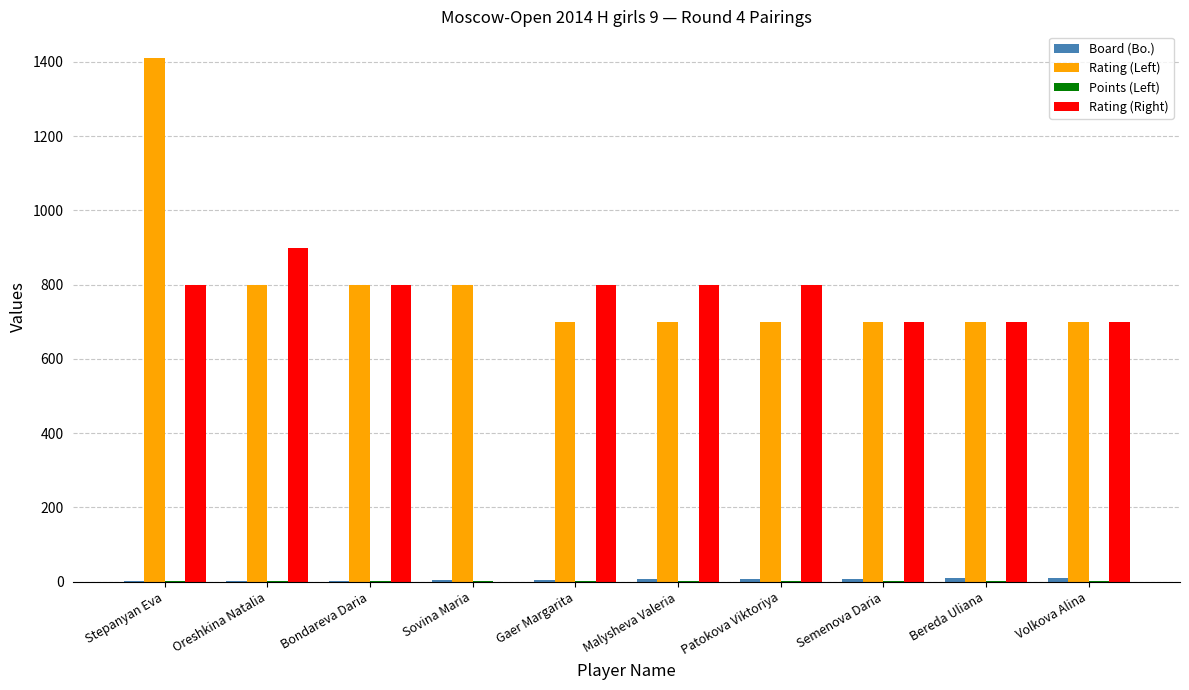

What is the difference between the Rating (Left) values at Bondareva Daria and Malysheva Valeria?

100